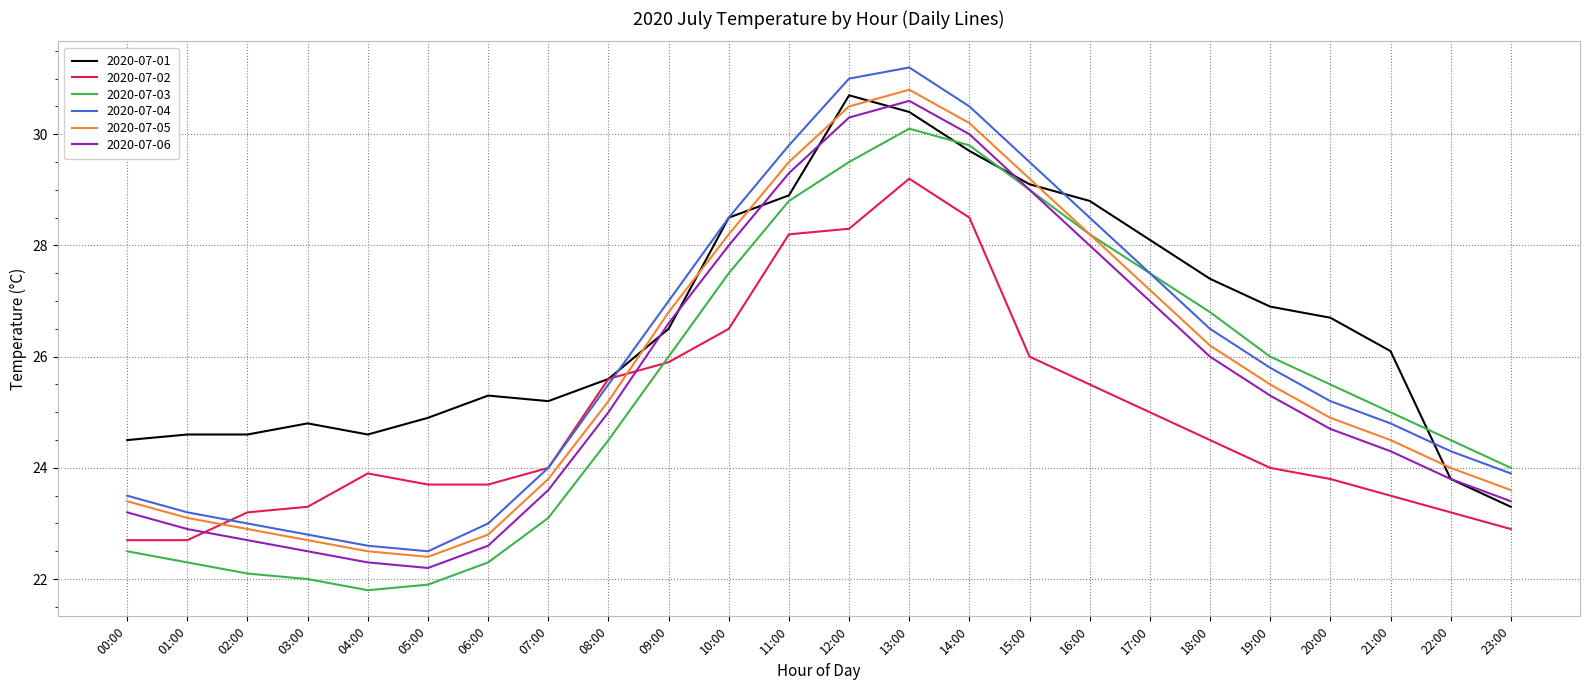

What position from the right is 00:00?

24